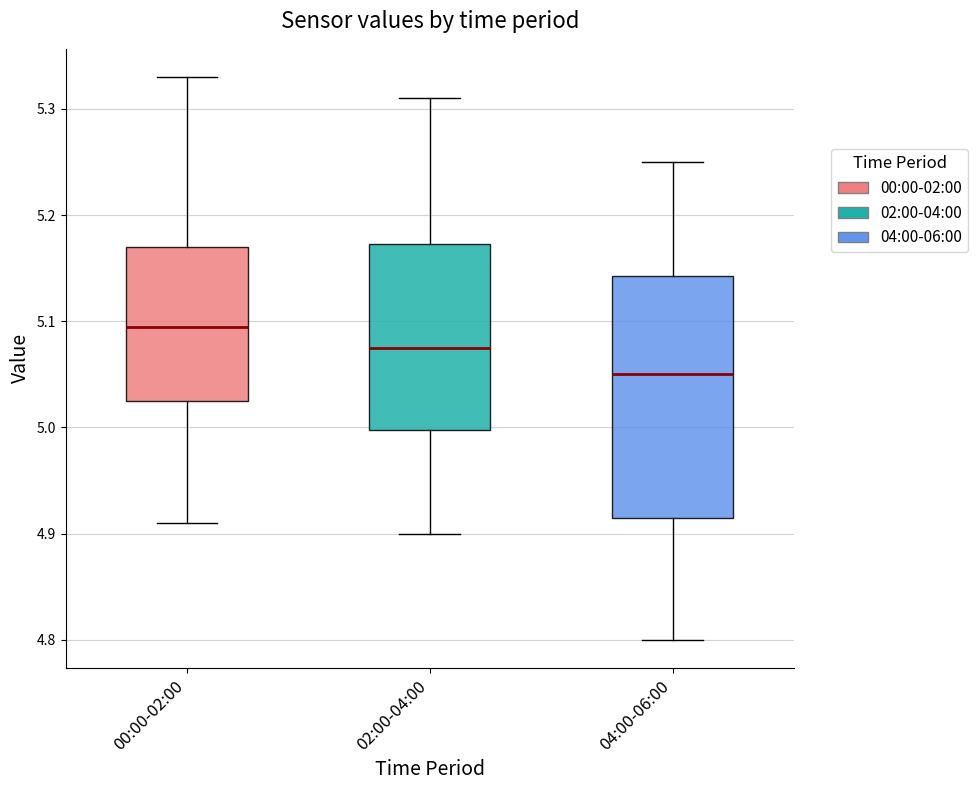

Which box is the tallest, from its lower edge to its upper edge?

04:00-06:00